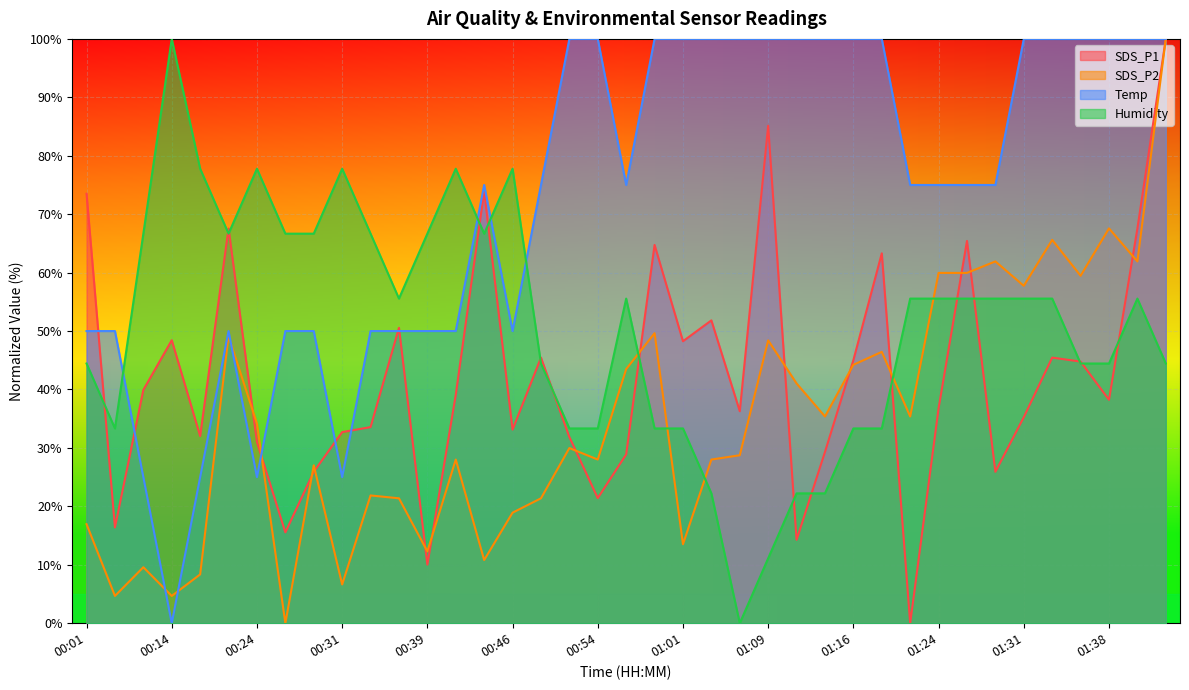

What is the difference between the highest and lowest values at 01:01?

86.5